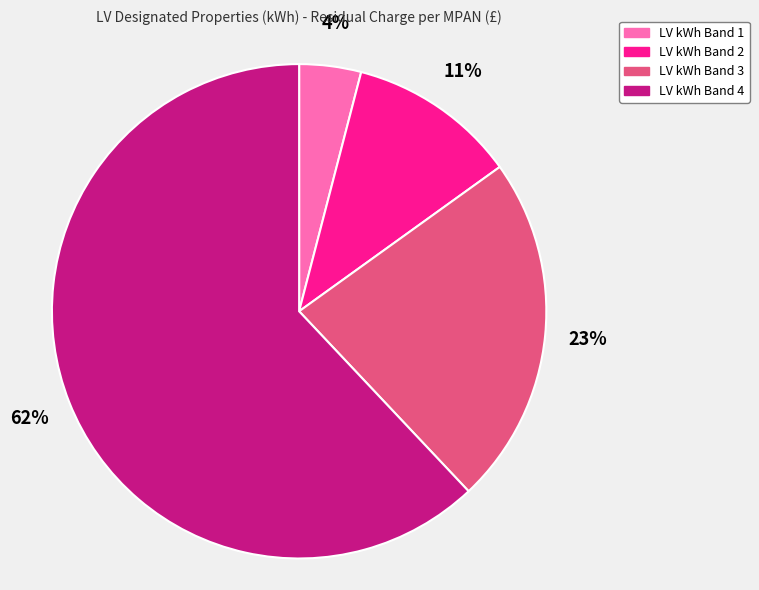

Rank the categories by value from highest to lowest.

LV kWh Band 4, LV kWh Band 3, LV kWh Band 2, LV kWh Band 1